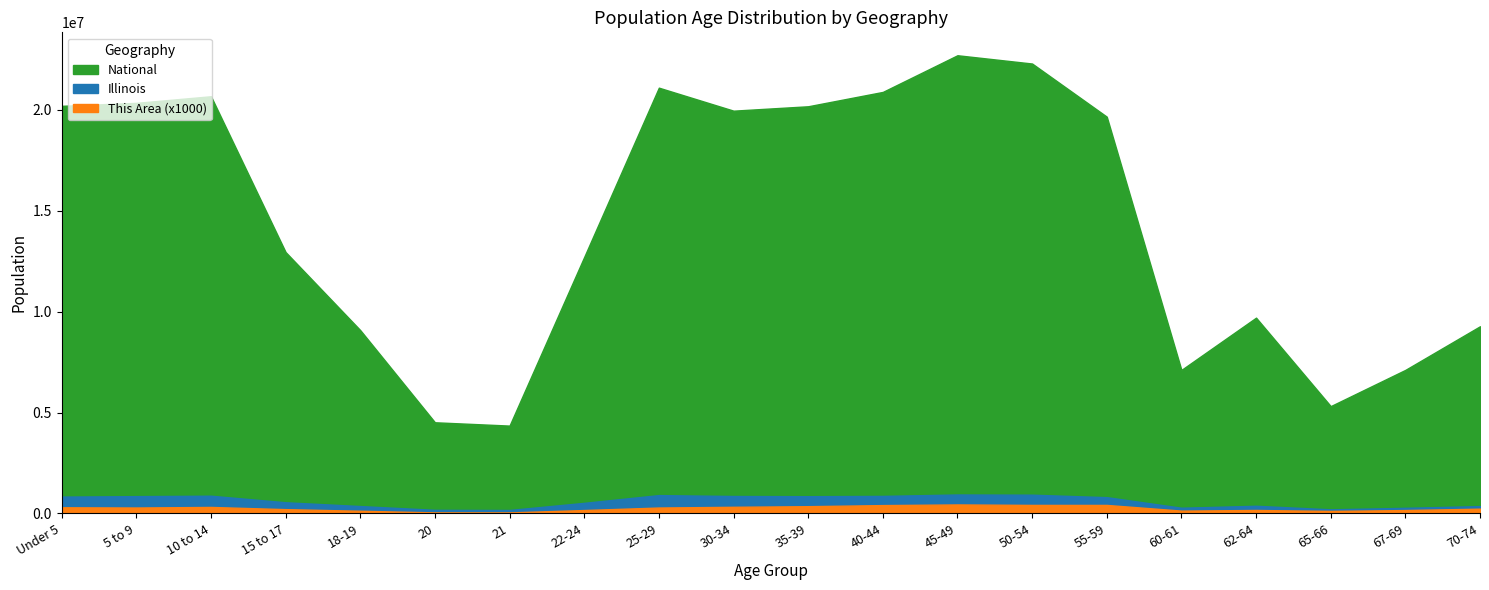

Is it true that Illinois equals 1121427 at 35-39?

False